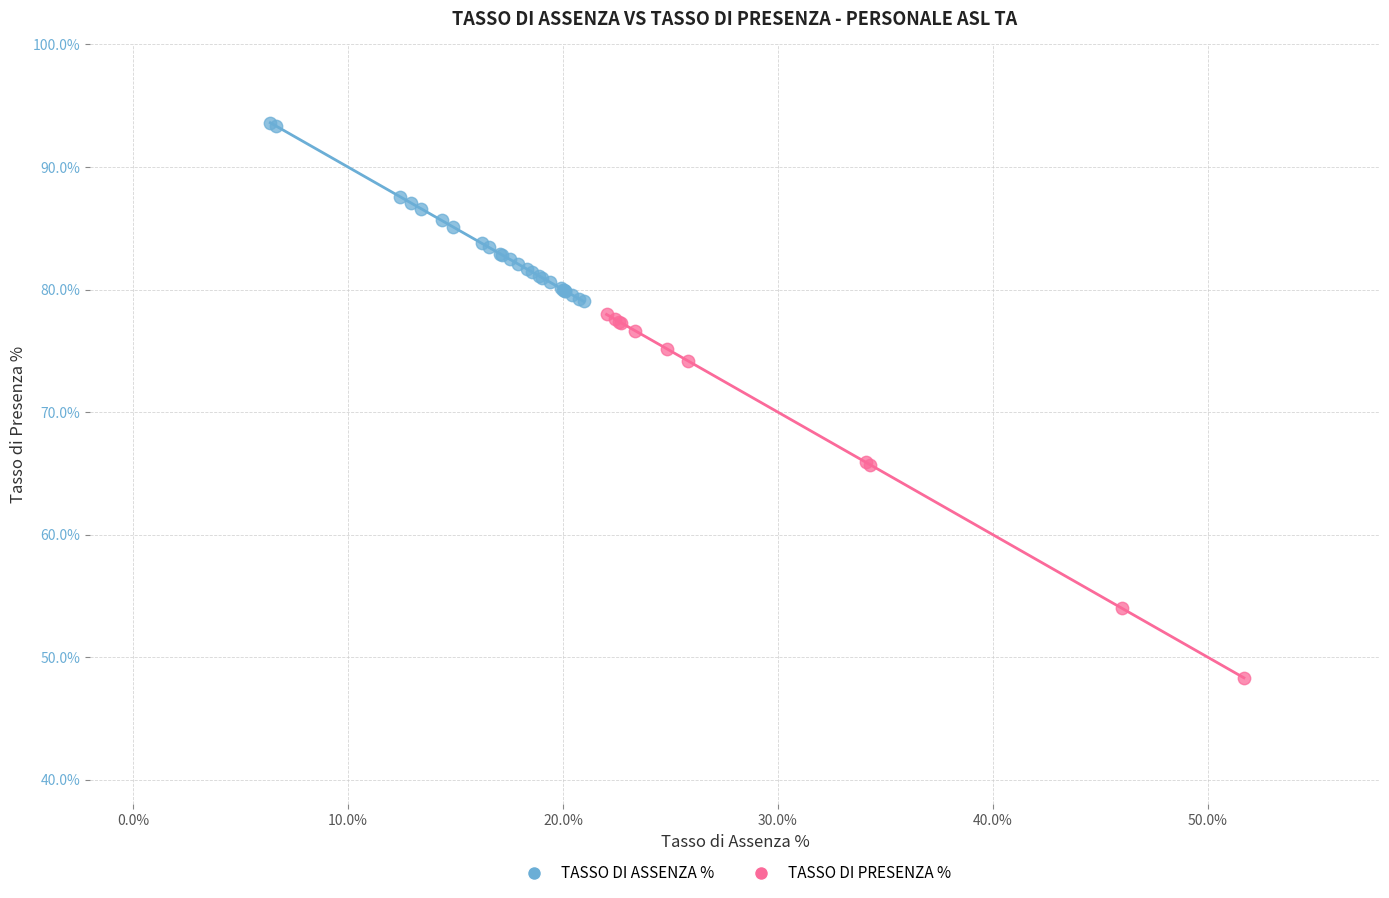

Which series reaches the minimum Y coordinate?

TASSO DI PRESENZA %